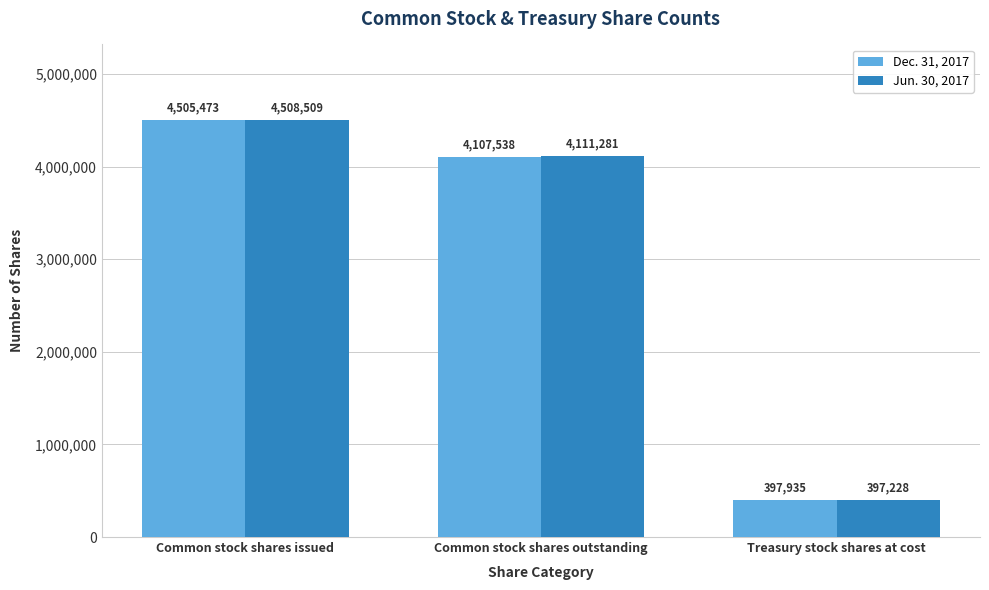

Rank the categories by Dec. 31, 2017 value from highest to lowest.

Common stock shares issued, Common stock shares outstanding, Treasury stock shares at cost